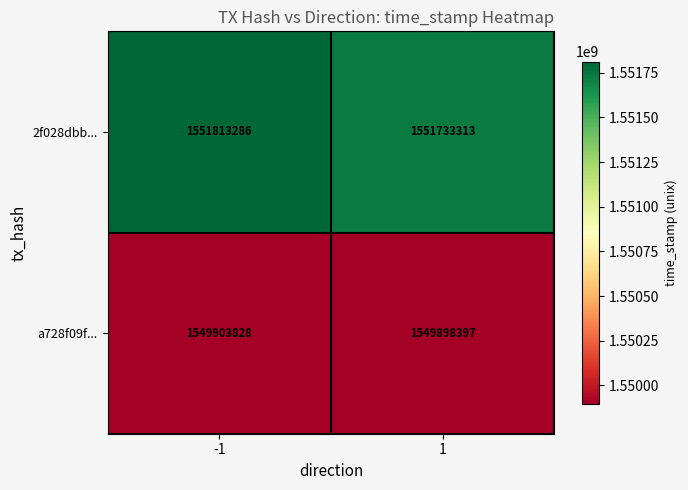

At 1, list the series in order from smallest to largest.

a728f09f..., 2f028dbb...